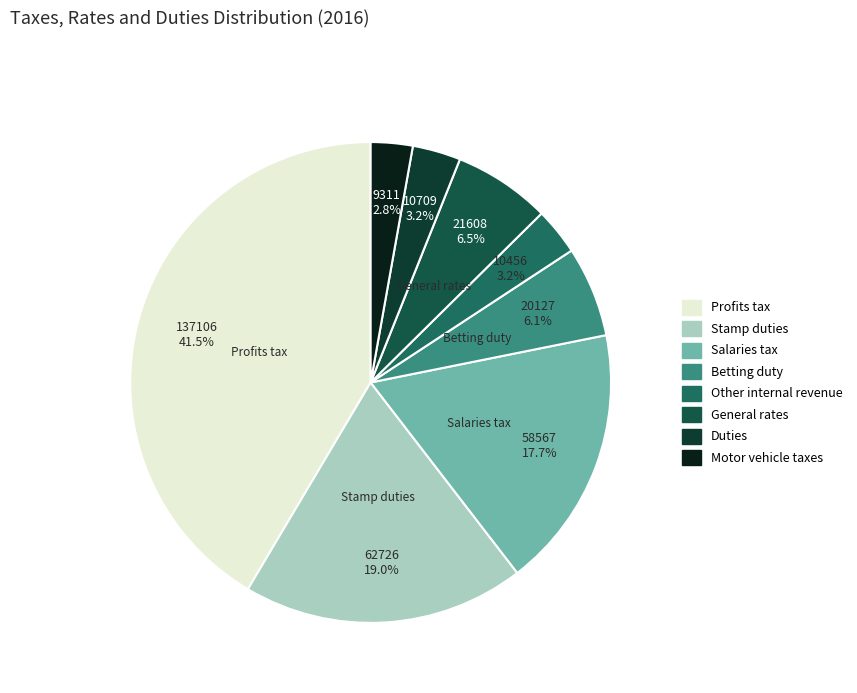

Which slice is the largest?

Profits tax